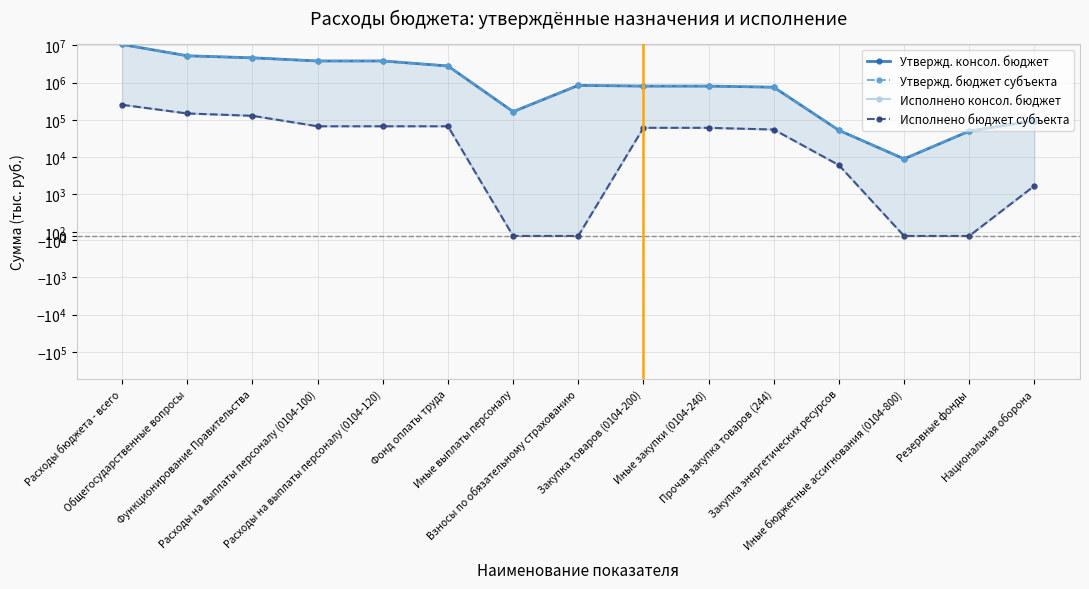

Which category has the lowest value in the Утвержд. бюджет субъекта series?

Иные бюджетные ассигнования (0104-800)